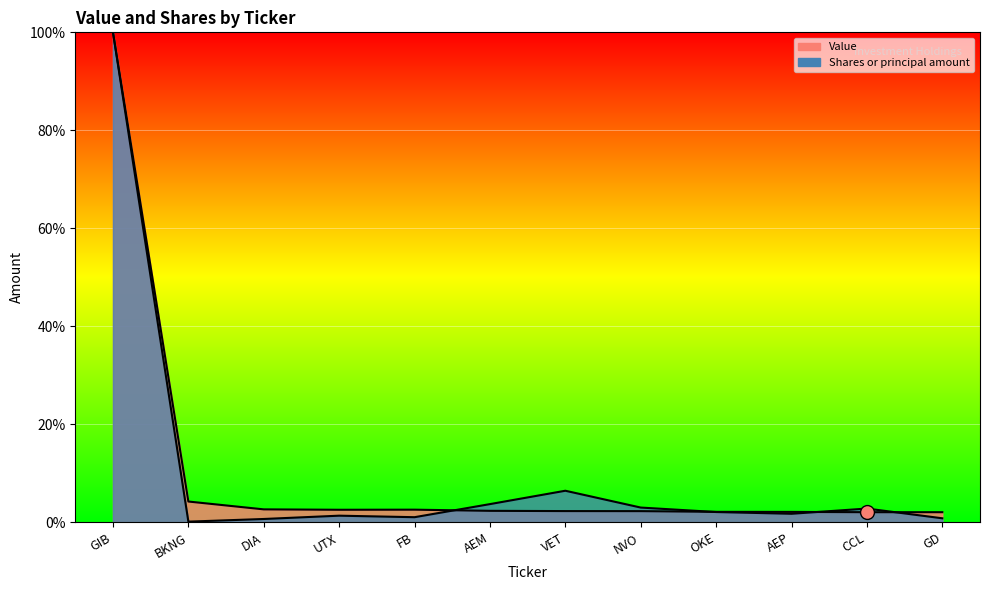

Reading left to right, list all the values displayed in this chart.

Value: 100.0	4.3	2.7	2.6	2.6	2.4	2.3	2.3	2.2	2.2	2.1	2.1
Shares or principal amount: 100.0	0.2	0.7	1.4	1.1	3.7	6.5	3.0	2.1	1.8	2.8	0.9